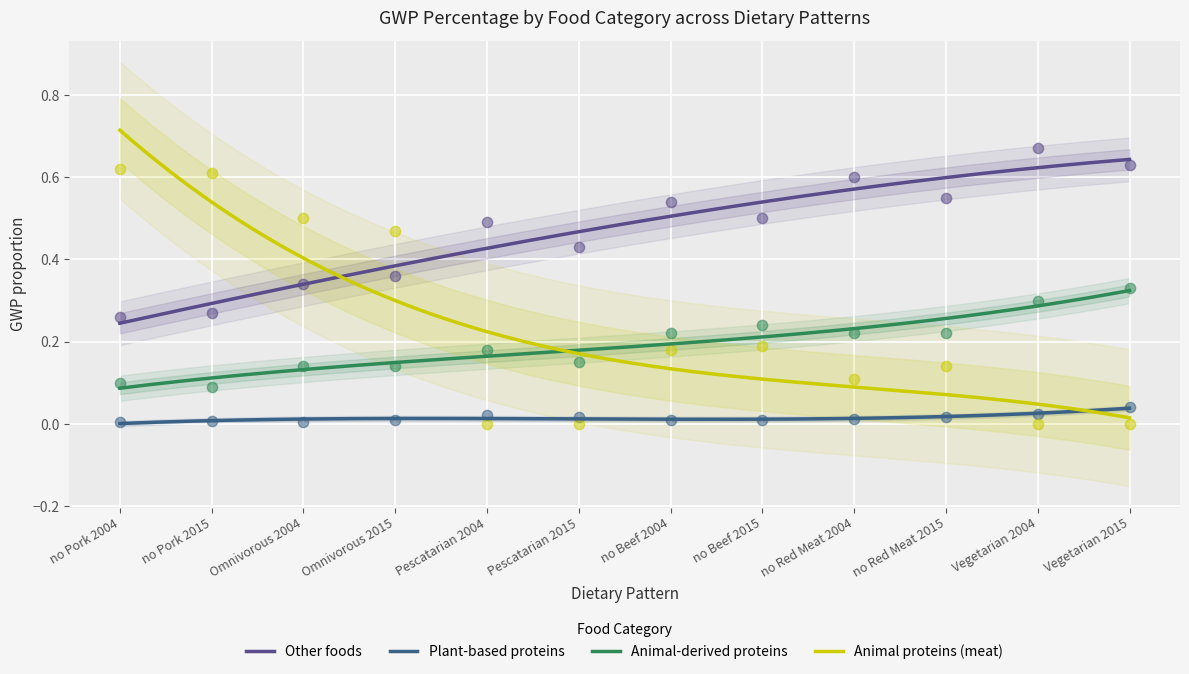

Which series has the widest spread of Y values?

Animal proteins (meat)